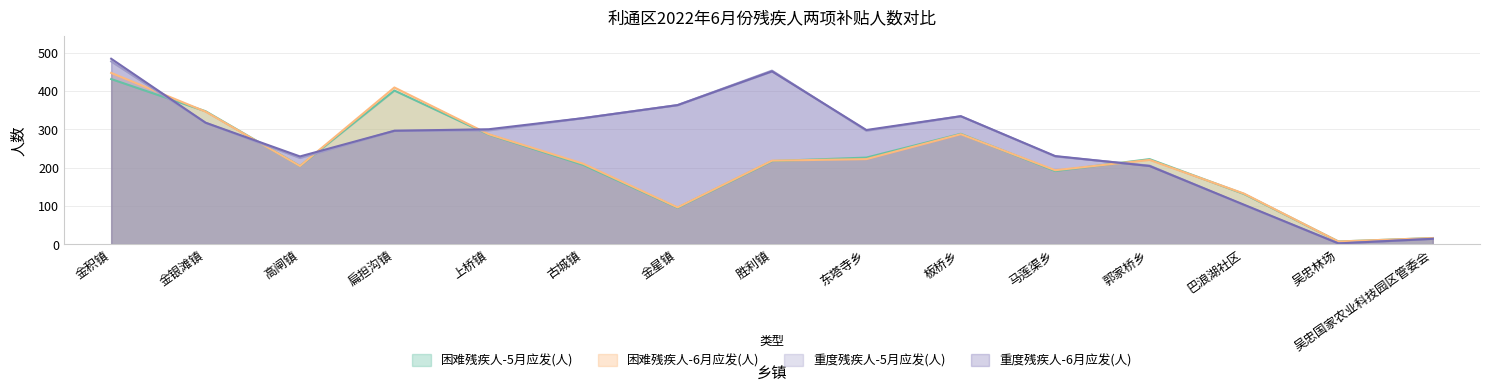

How many lines are shown in the chart?

4